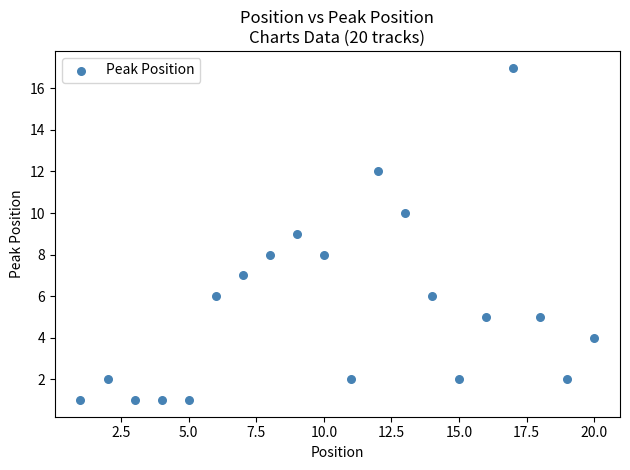

What is the range of Y values (max minus min)?

16